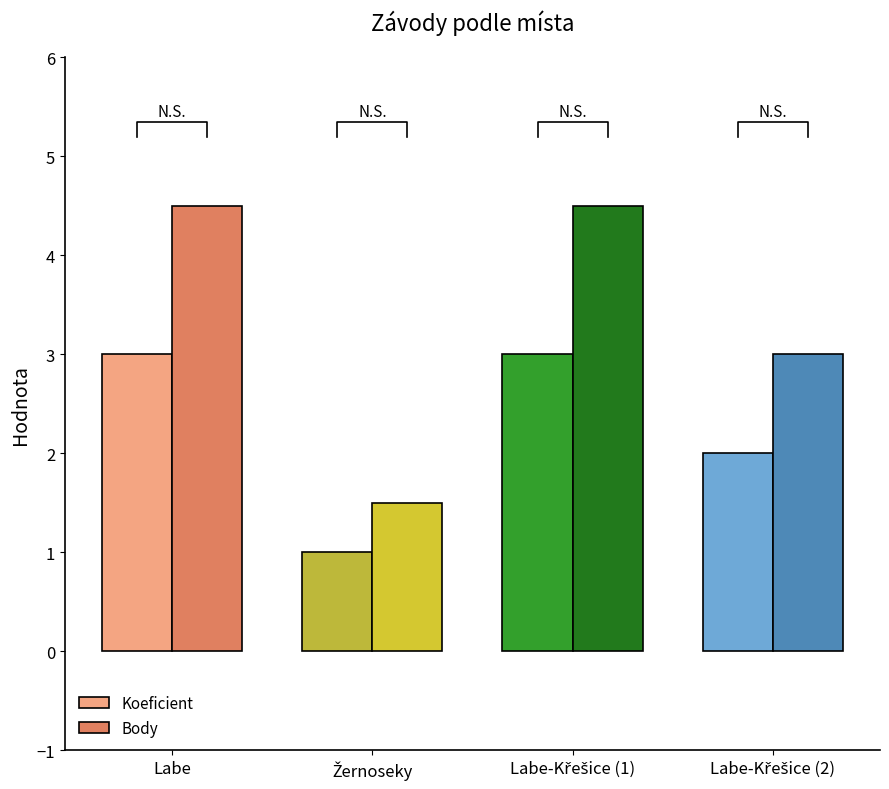

Reading left to right, extract all data points from this chart.

Koeficient: Labe=3.0	Žernoseky=1.0	Labe-Křešice (1)=3.0	Labe-Křešice (2)=2.0
Body: Labe=4.5	Žernoseky=1.5	Labe-Křešice (1)=4.5	Labe-Křešice (2)=3.0